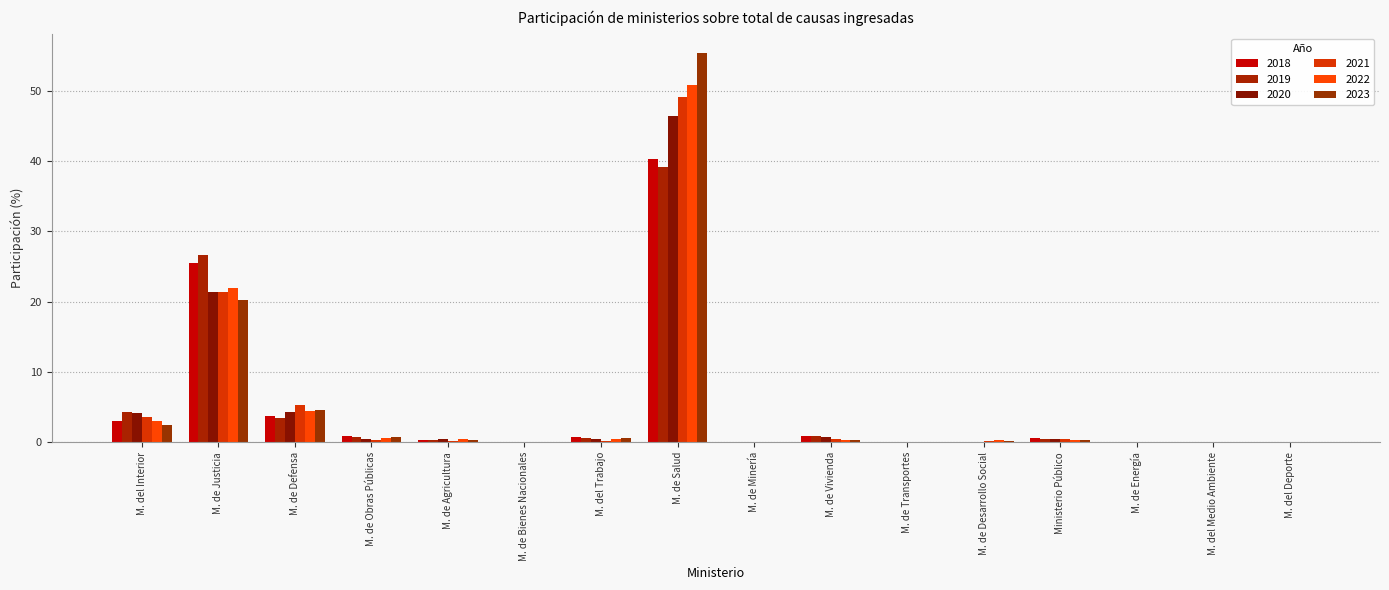

How many categories are shown in the chart?

16